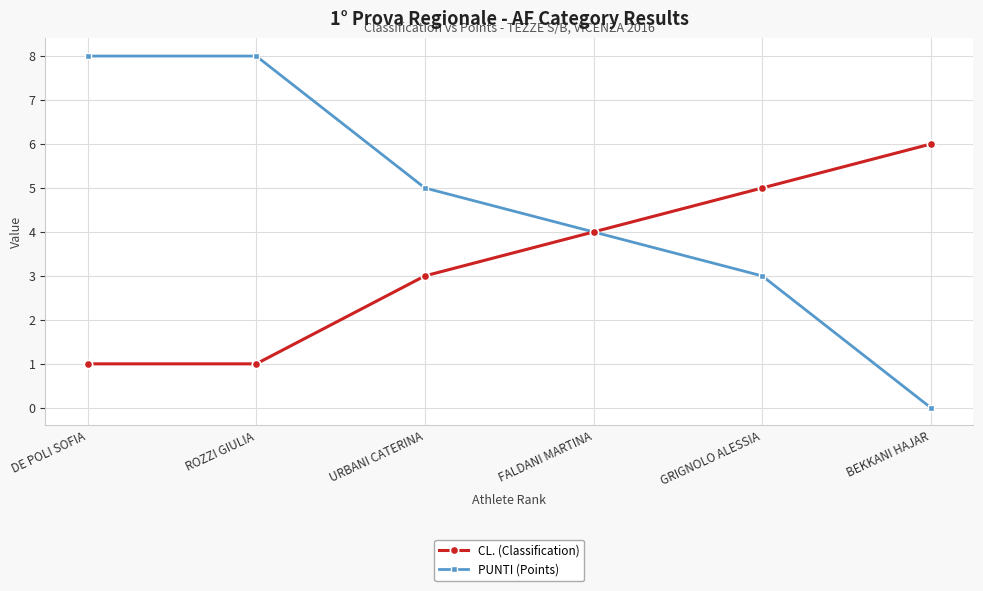

How many lines are shown in the chart?

2